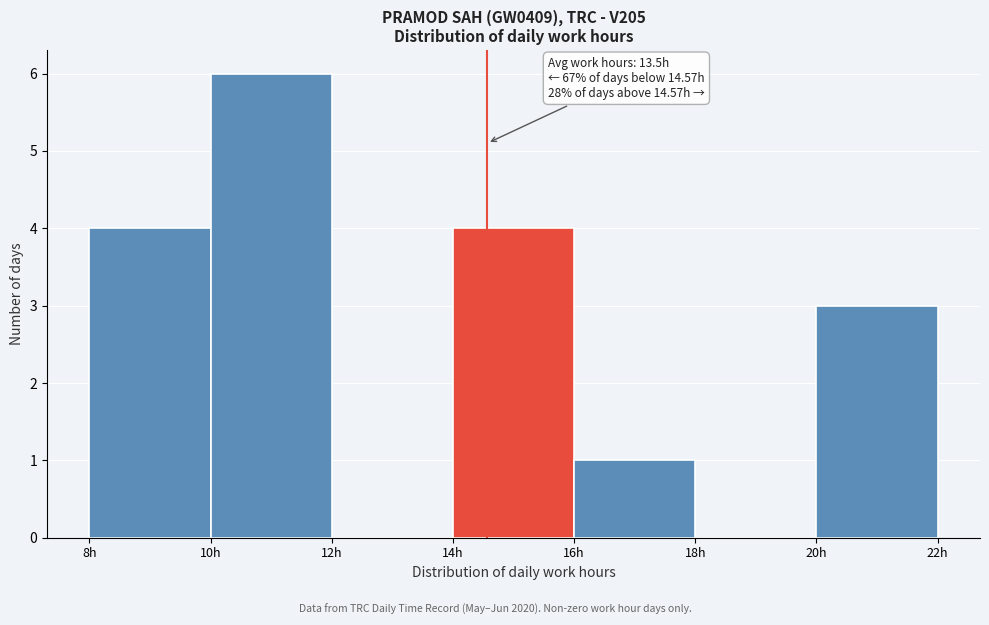

Over which range of the x-axis is the bar tallest?

10 to 12